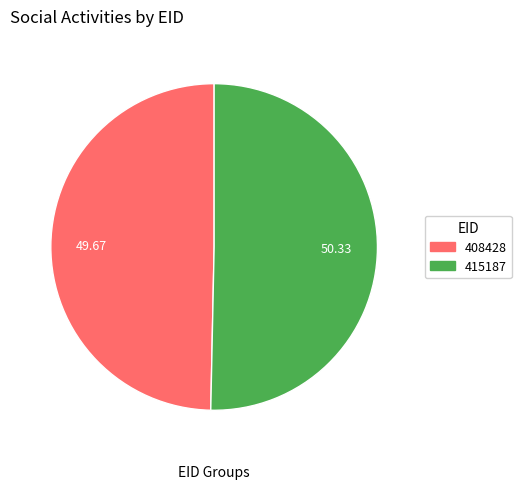

What is the ratio of the value at 408428 to the value at 415187?

1.0